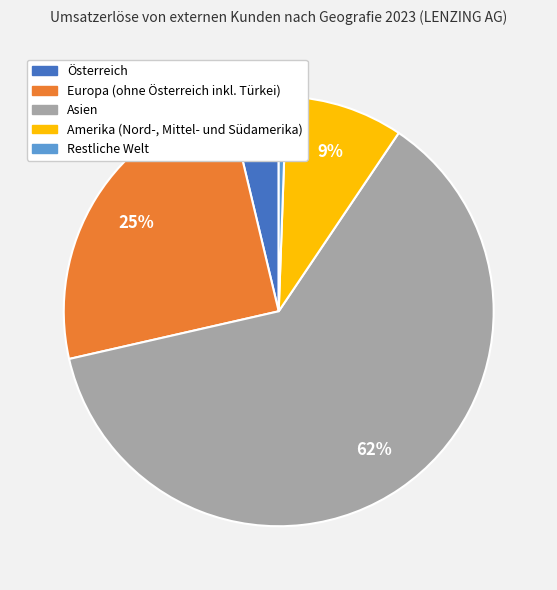

Which category has the smallest portion of the pie?

Restliche Welt